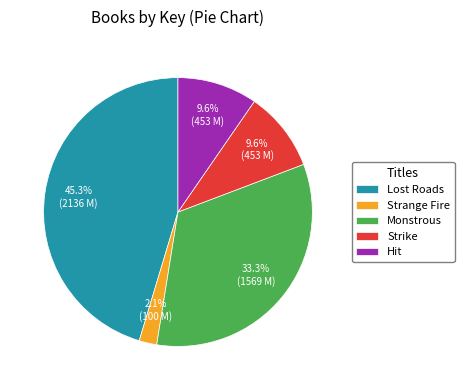

Which category has the smallest portion of the pie?

Strange Fire